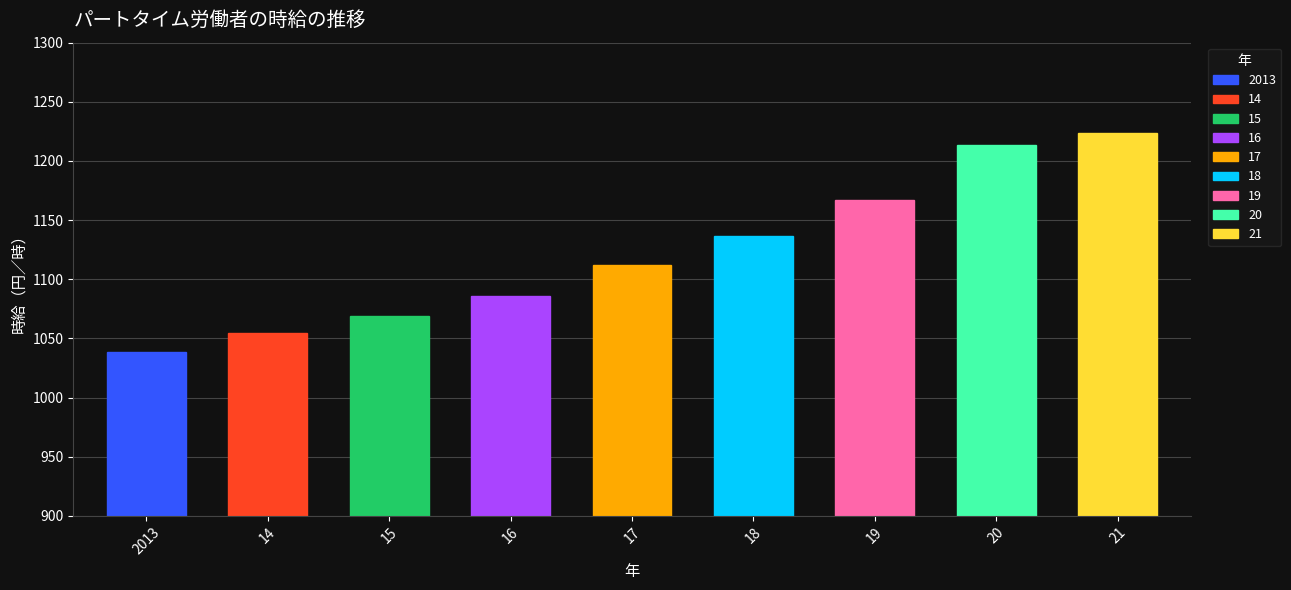

What position from the left is 17?

5